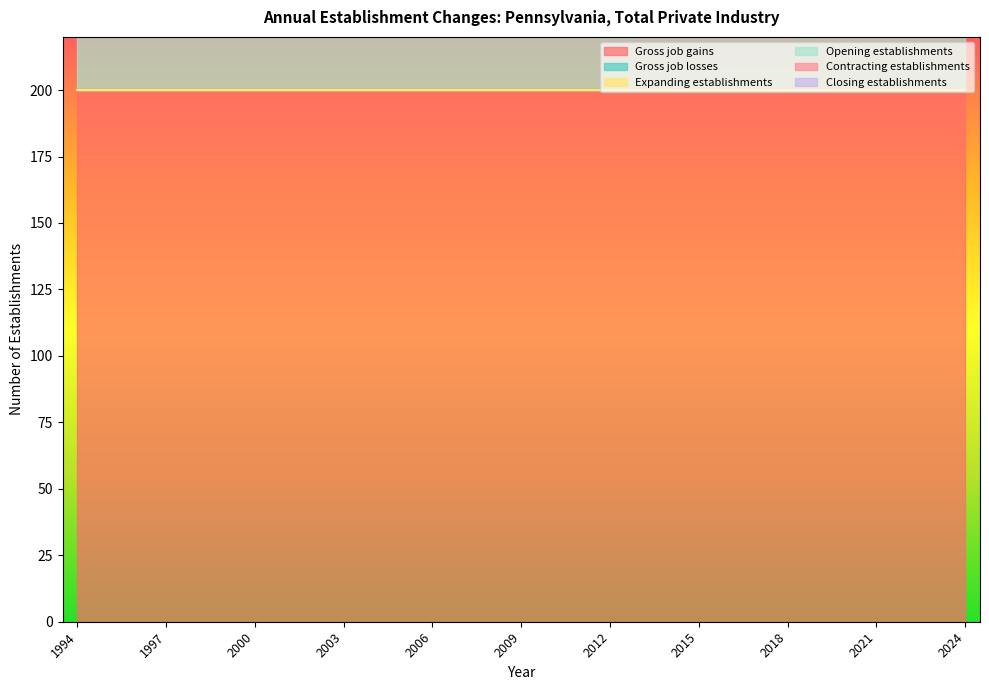

True or false: Gross job gains and Opening establishments intersect in this chart.

False